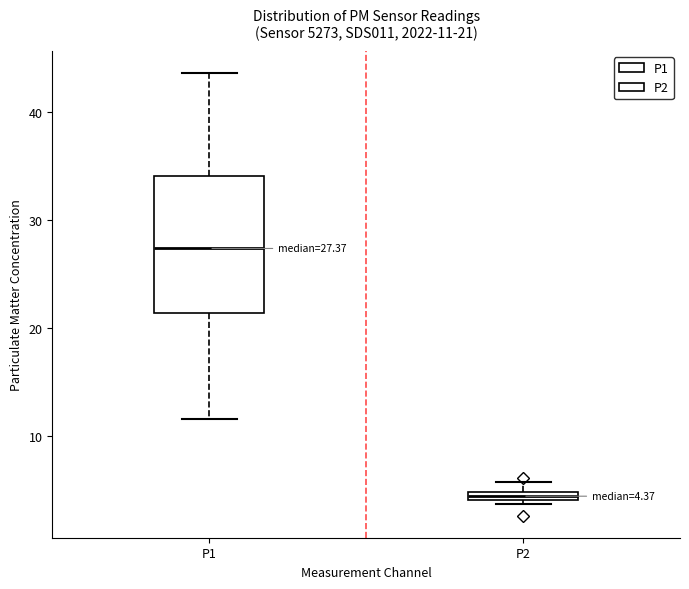

Which box has the highest median line?

P1